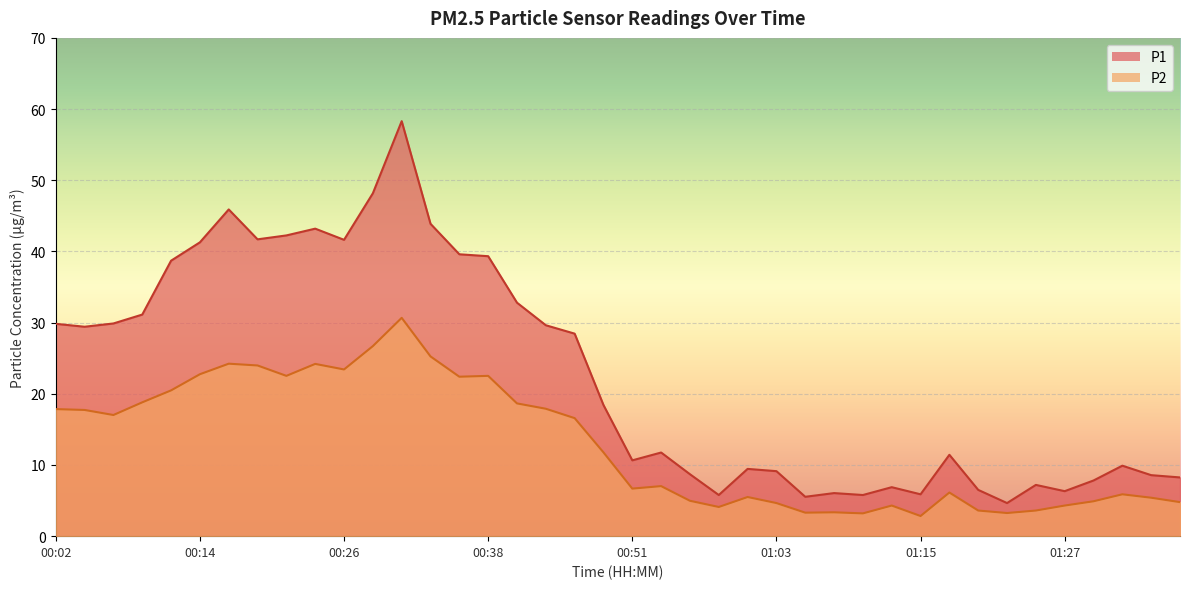

True or false: P1 has a value of 7.2 at 01:25.

True